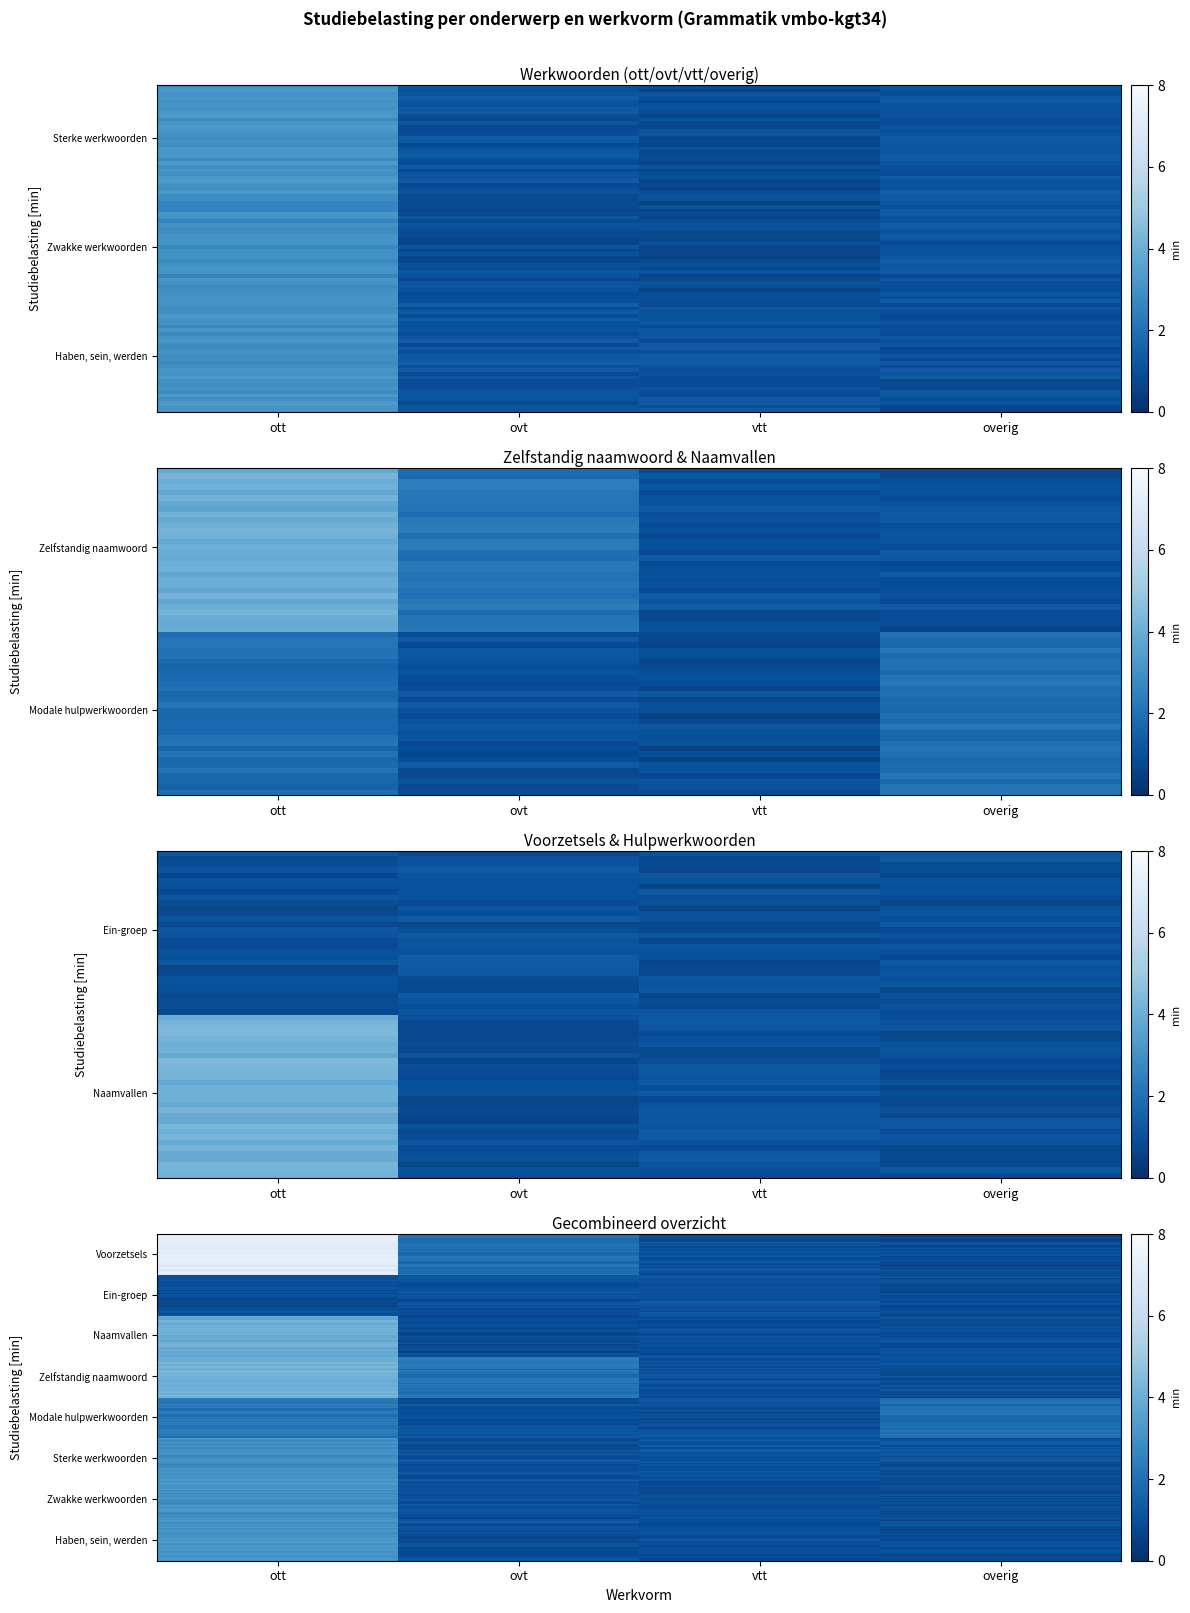

Is the value of Modale hulpwerkwoorden at vtt greater than the value of Zwakke werkwoorden at overig?

Yes